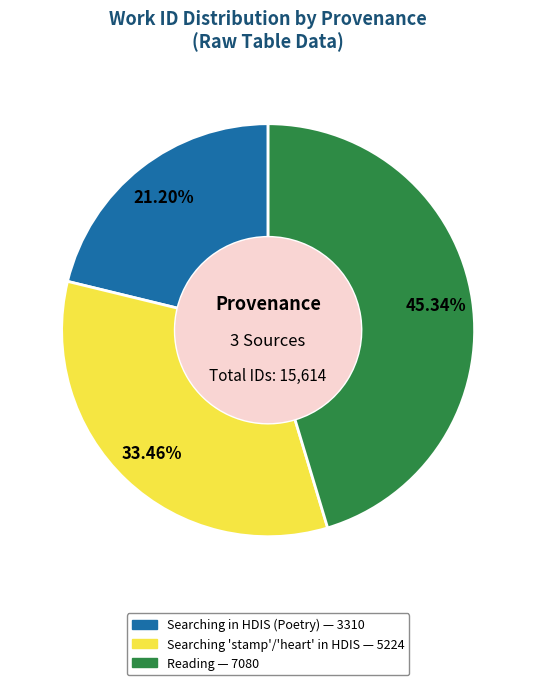

Is there a majority slice in this chart?

No